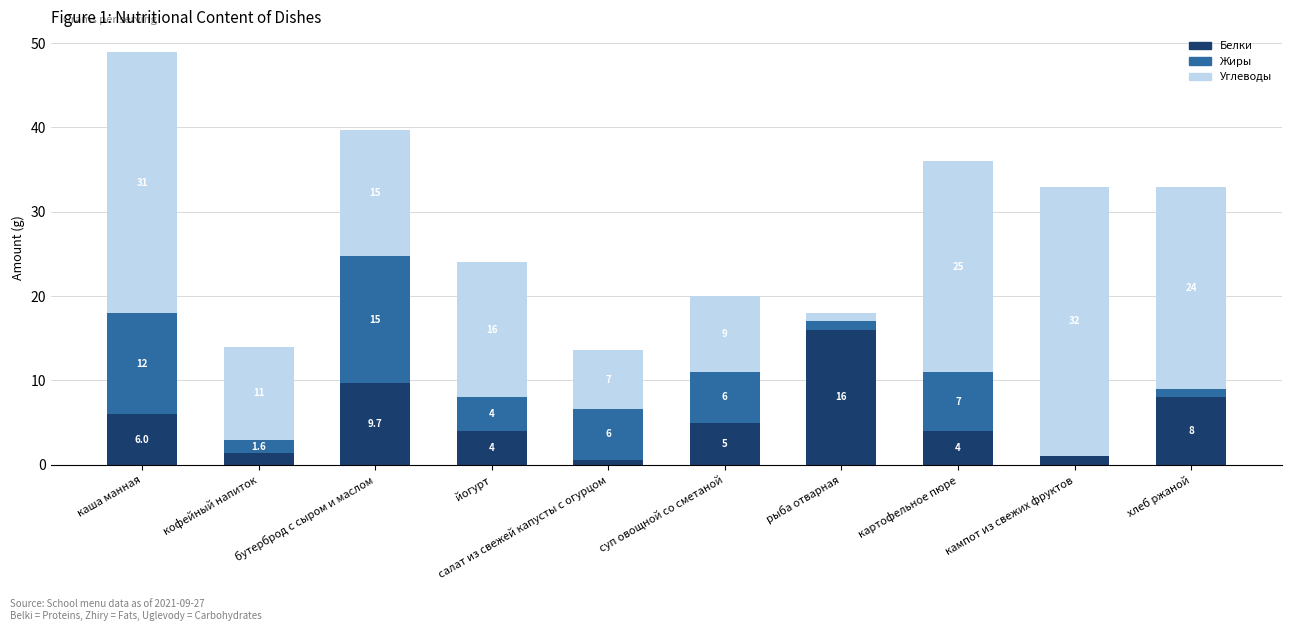

Which category has the highest value in the Белки series?

рыба отварная